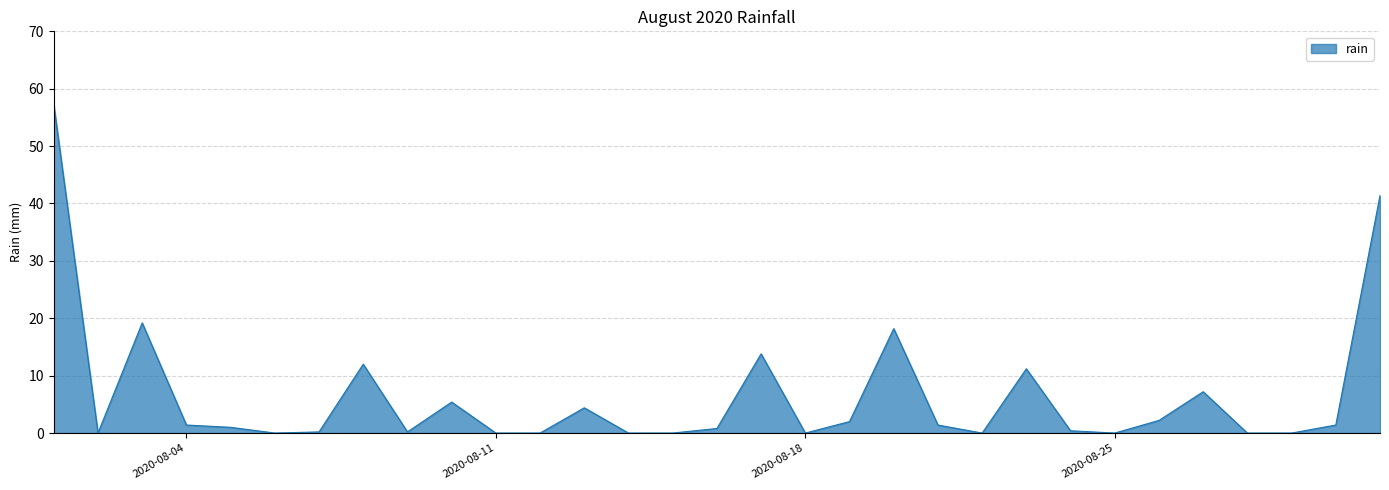

What is the difference between the maximum and minimum values?

57.2